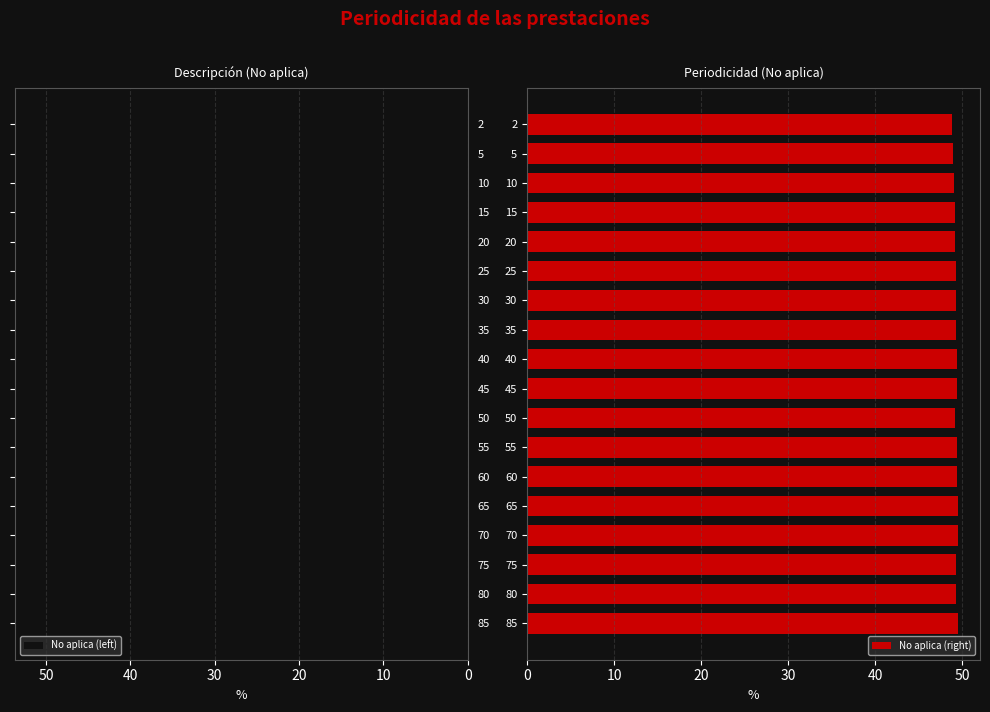

What is the sum of all No aplica (right) values?

887.3